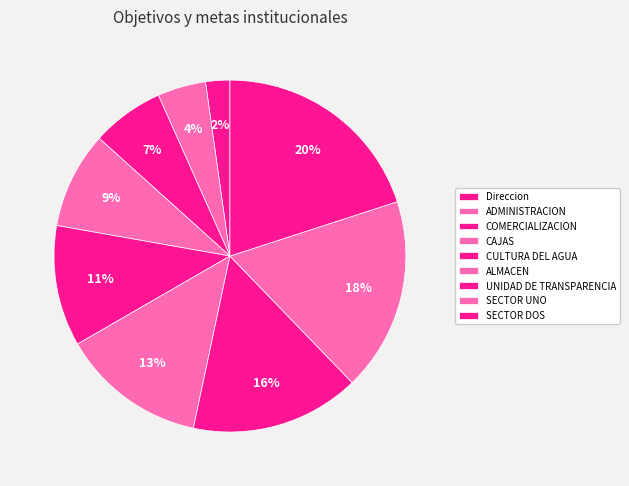

Approximately how many times larger is the value at CULTURA DEL AGUA compared to SECTOR DOS?

0.6